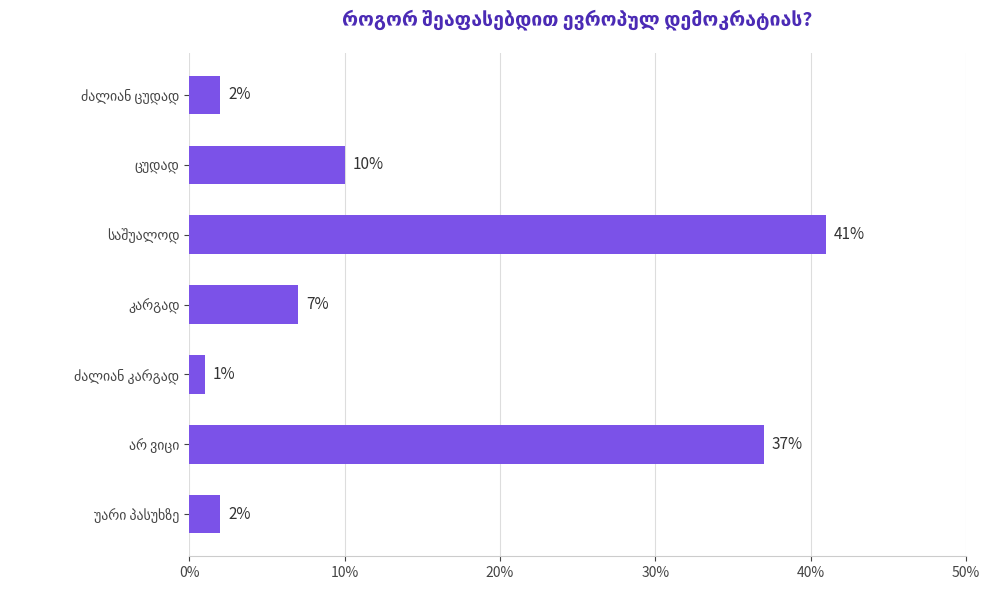

Reading top to bottom, transcribe all the data shown in this chart.

2	10	41	7	1	37	2